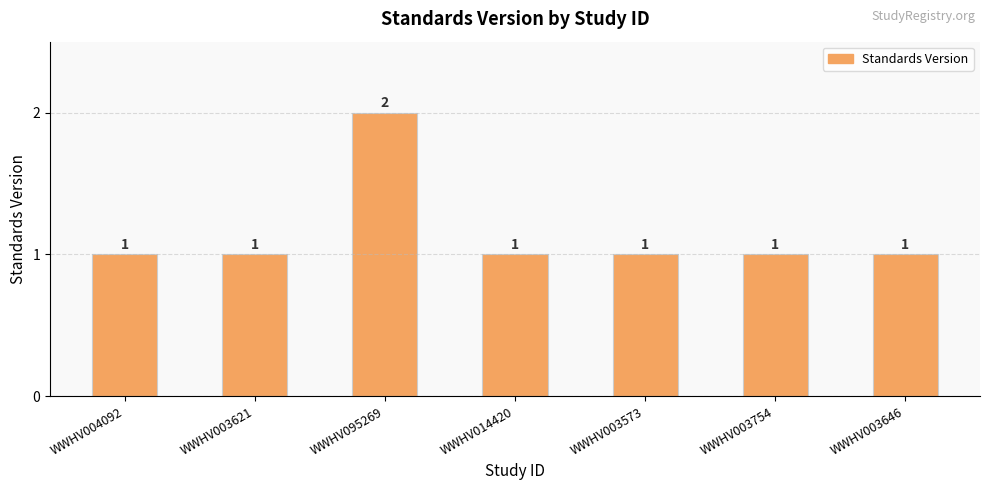

Reading left to right, extract all data points from this chart.

WWHV004092=1	WWHV003621=1	WWHV095269=2	WWHV014420=1	WWHV003573=1	WWHV003754=1	WWHV003646=1